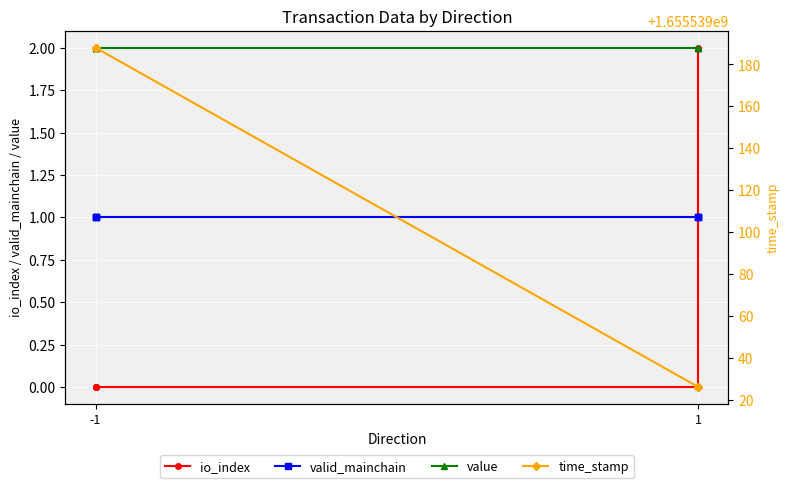

Rank the series at -1 from highest to lowest value.

time_stamp, value, valid_mainchain, io_index